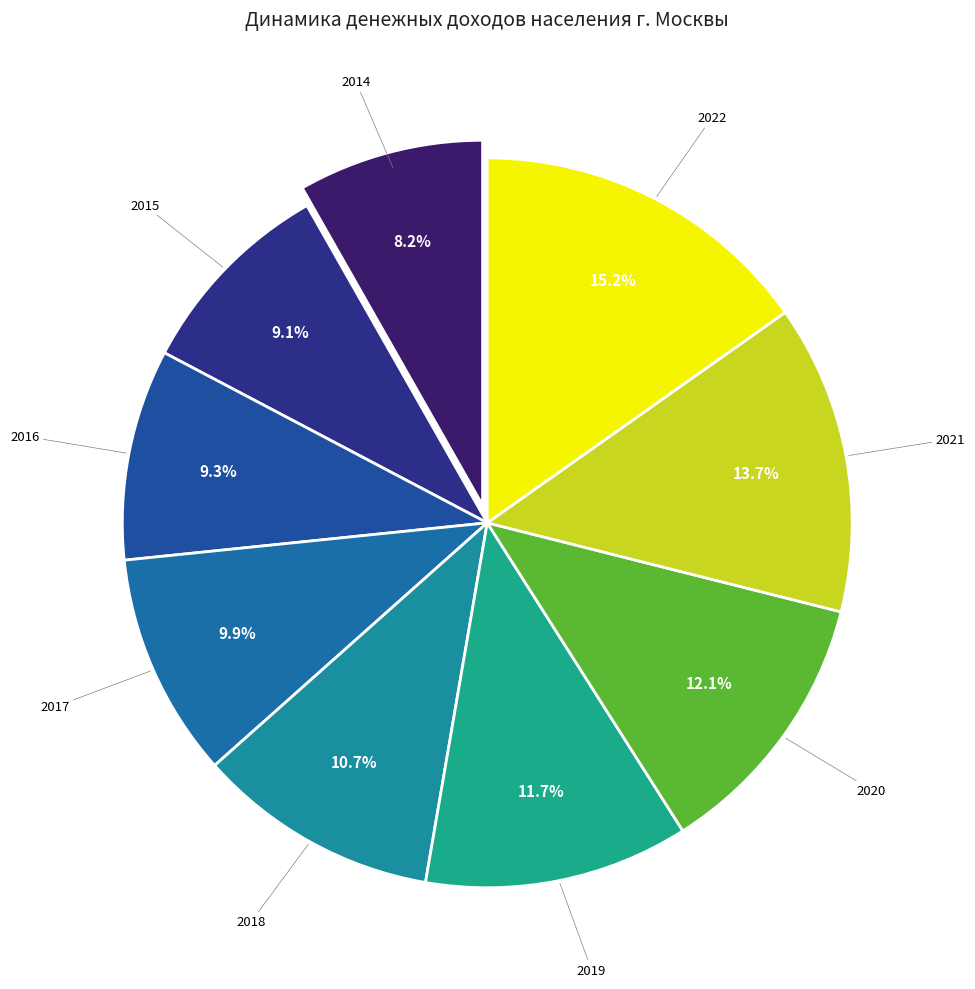

What percentage is NOT represented by 2022?

84.8%